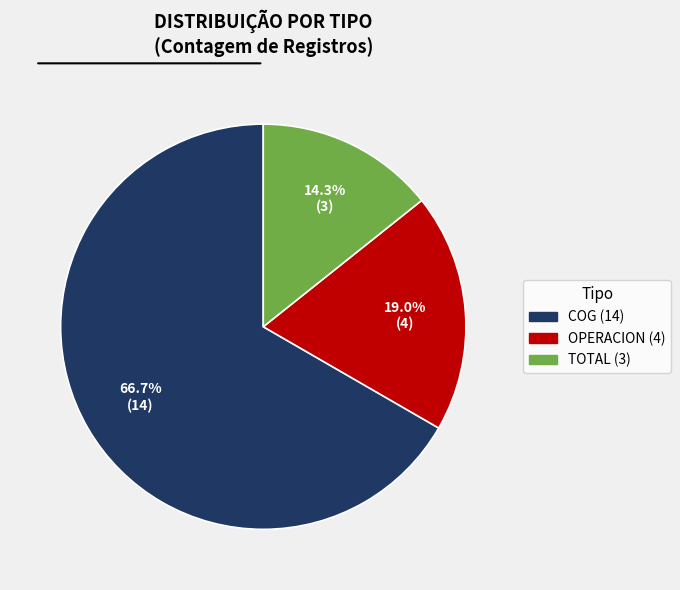

Is there any slice that represents more than half of the pie?

Yes